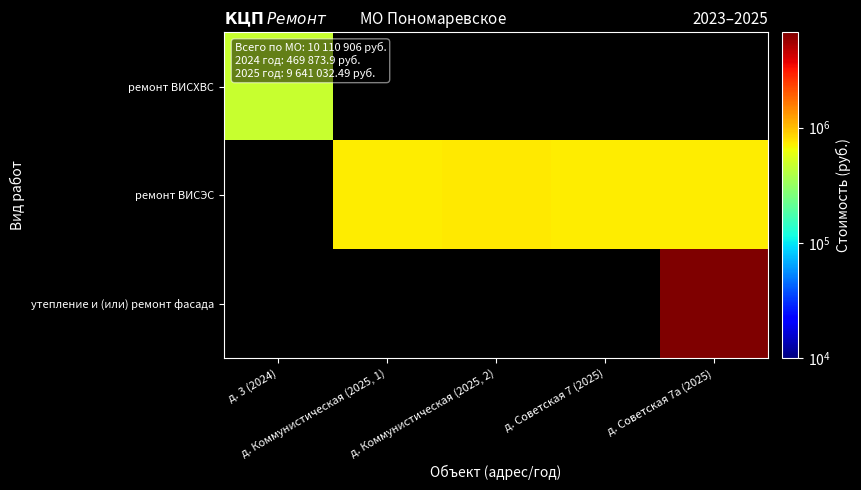

Rank the categories by ремонт ВИСХВС value from highest to lowest.

д. 3 (2024), д. Коммунистическая (2025, 1), д. Коммунистическая (2025, 2), д. Советская 7 (2025), д. Советская 7а (2025)